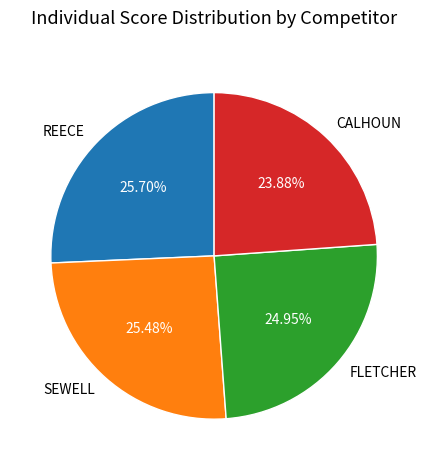

Approximately how many times larger is the value at FLETCHER compared to REECE?

1.0